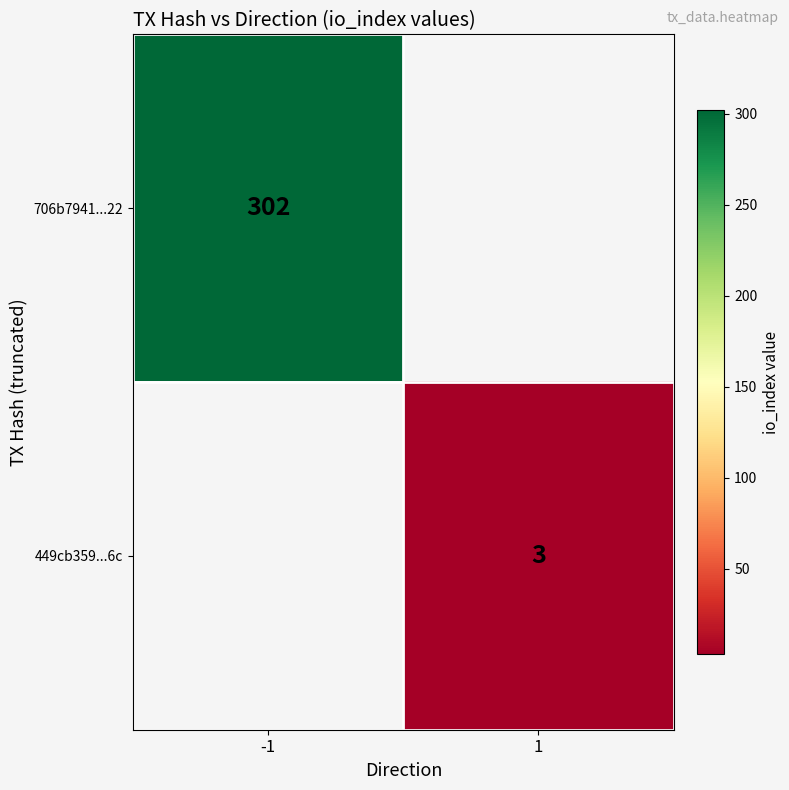

Is it true that 706b7941...22 equals 206.8 at -1?

False